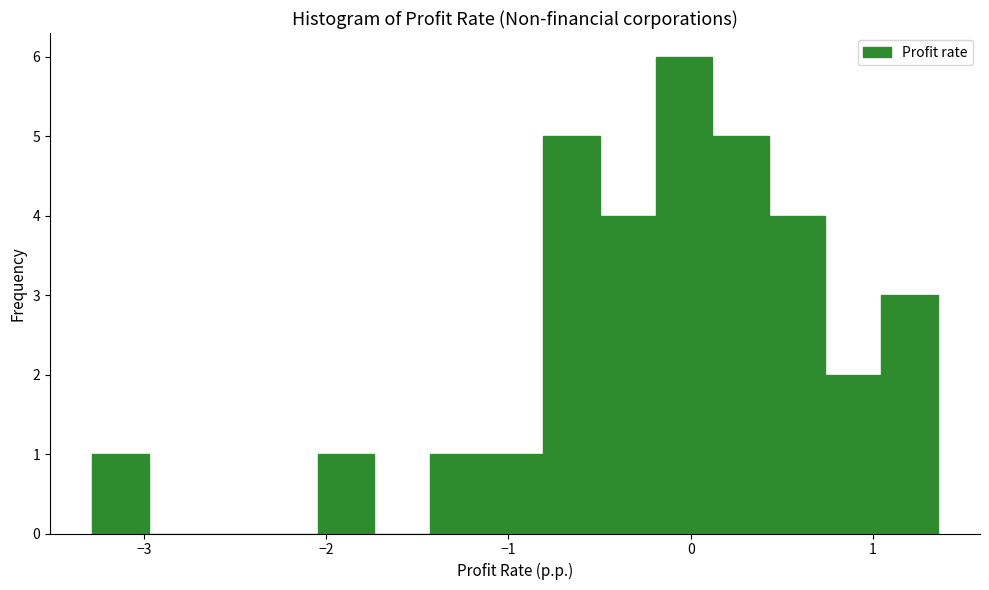

Around what value on the x-axis is the tallest bar? Give the approximate position of its centre, as read against the axis.

0.0